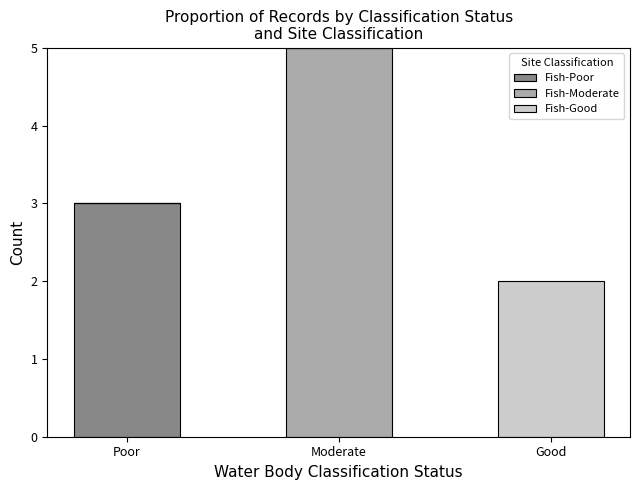

Count the number of data series in this chart.

3